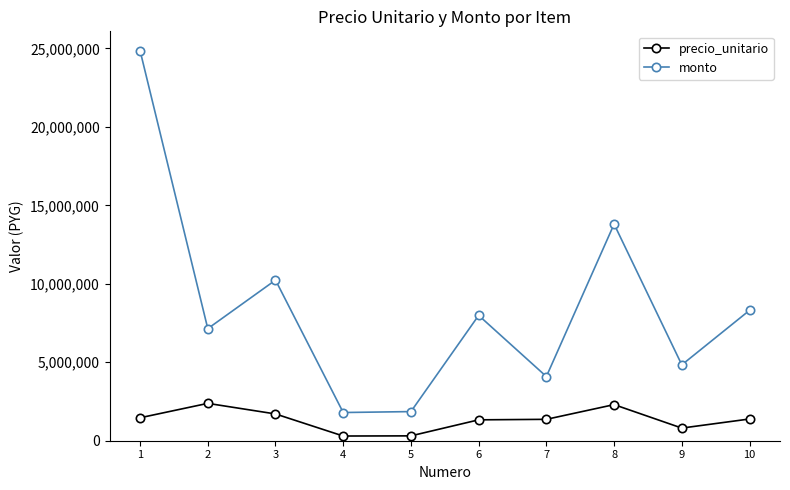

What are all the series names shown in the legend?

precio_unitario, monto